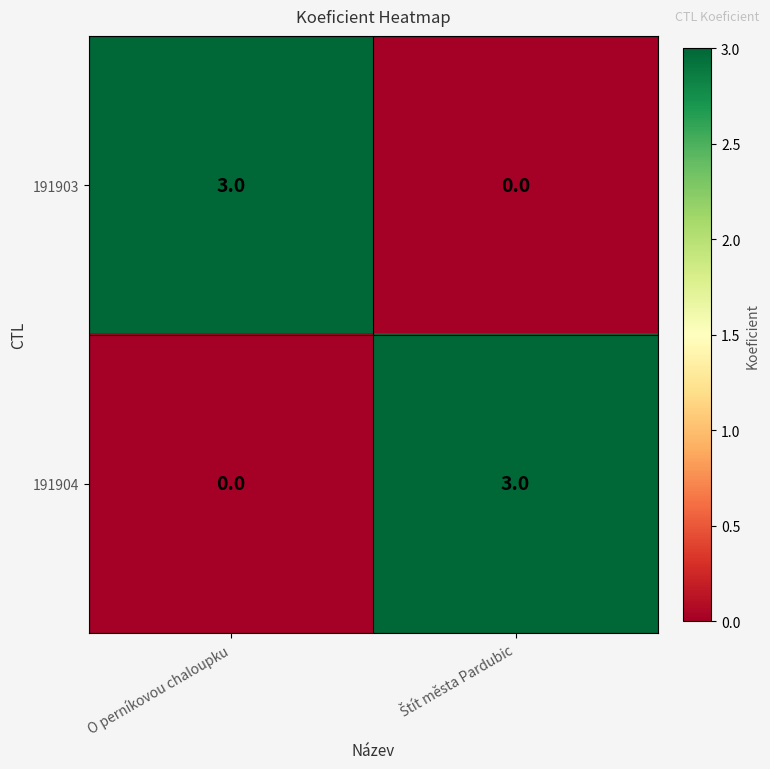

At which label is 191904 closest to 1?

O perníkovou chaloupku